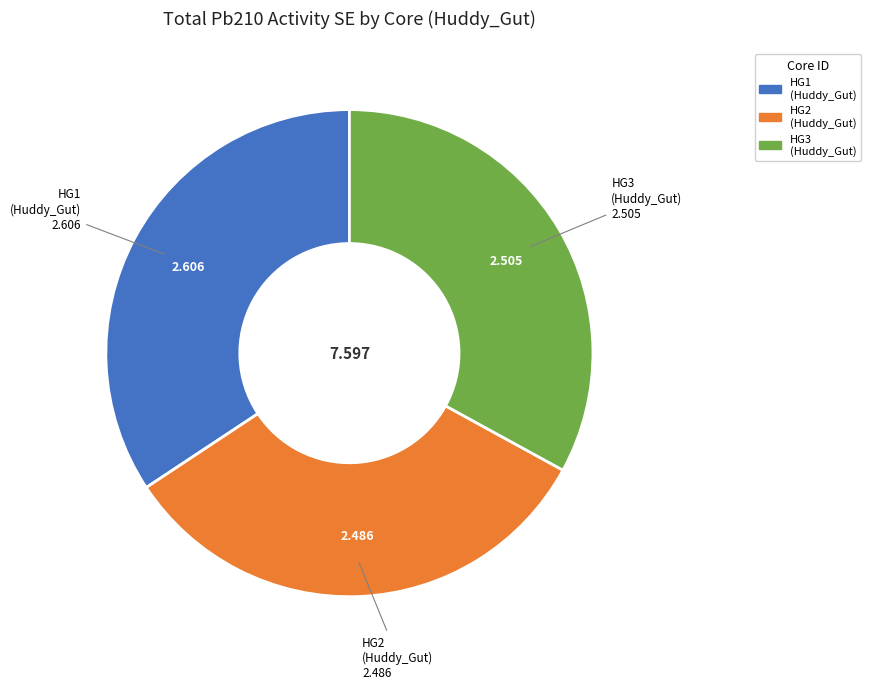

Is there any slice that represents more than half of the pie?

No